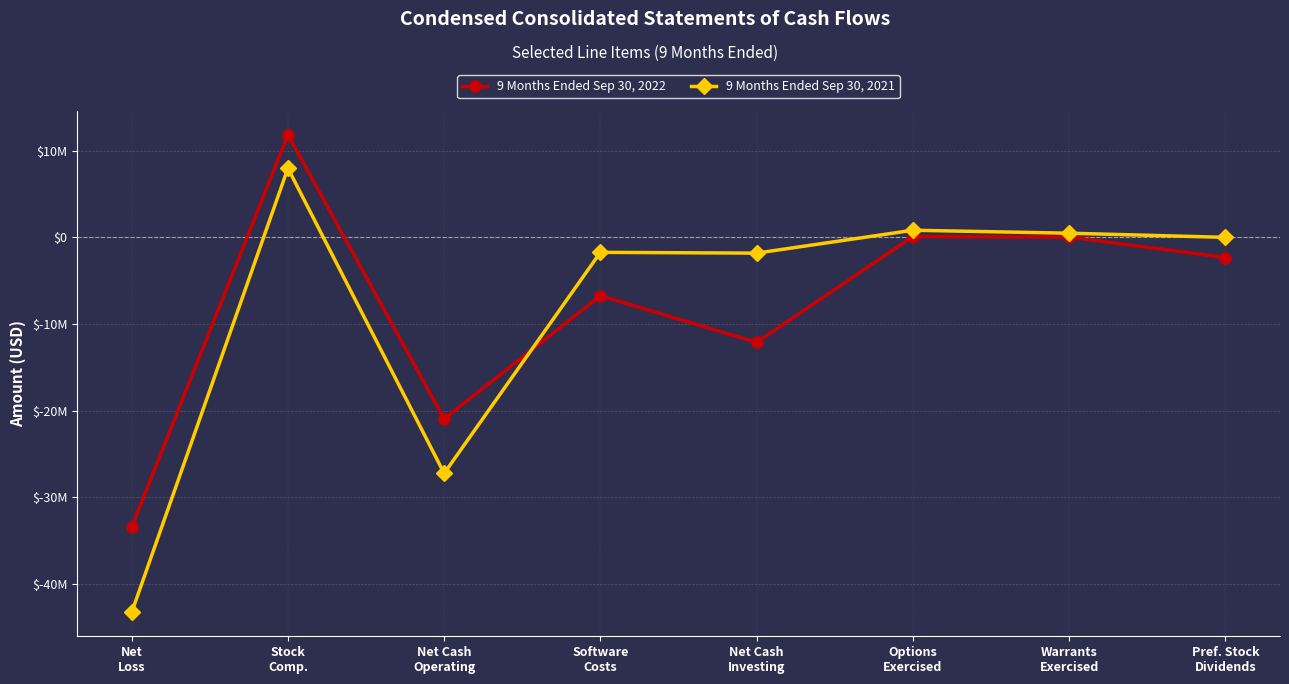

Rank the series by their average value, from highest to lowest.

9 Months Ended Sep 30, 2022, 9 Months Ended Sep 30, 2021